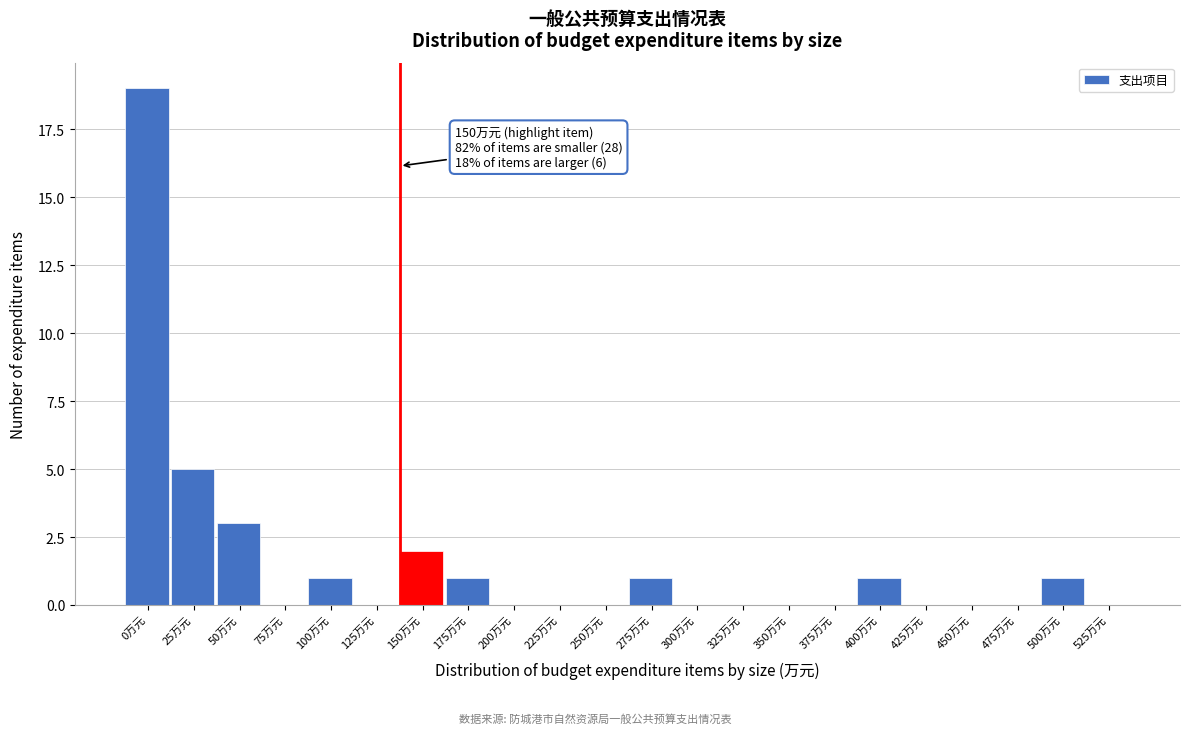

Reading left to right, transcribe all the data shown in this chart.

0万元=19	25万元=5	50万元=3	75万元=0	100万元=1	125万元=0	150万元=2	175万元=1	200万元=0	225万元=0	250万元=0	275万元=1	300万元=0	325万元=0	350万元=0	375万元=0	400万元=1	425万元=0	450万元=0	475万元=0	500万元=1	525万元=0